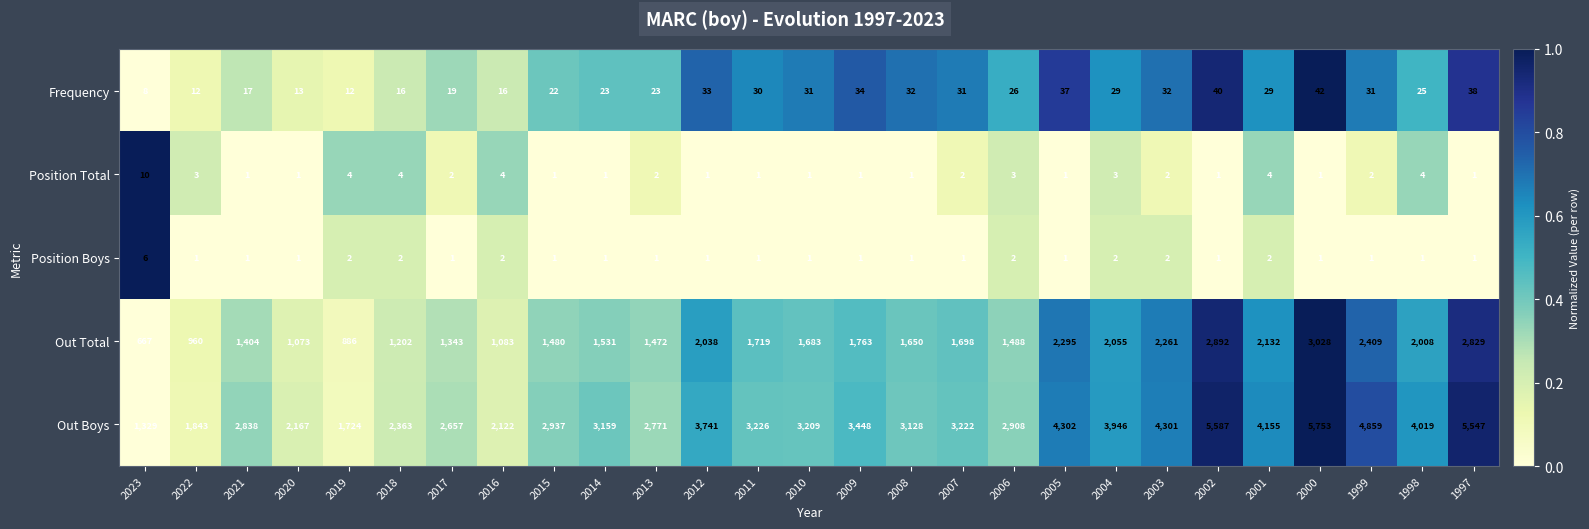

At which label is Frequency closest to 25?

1998